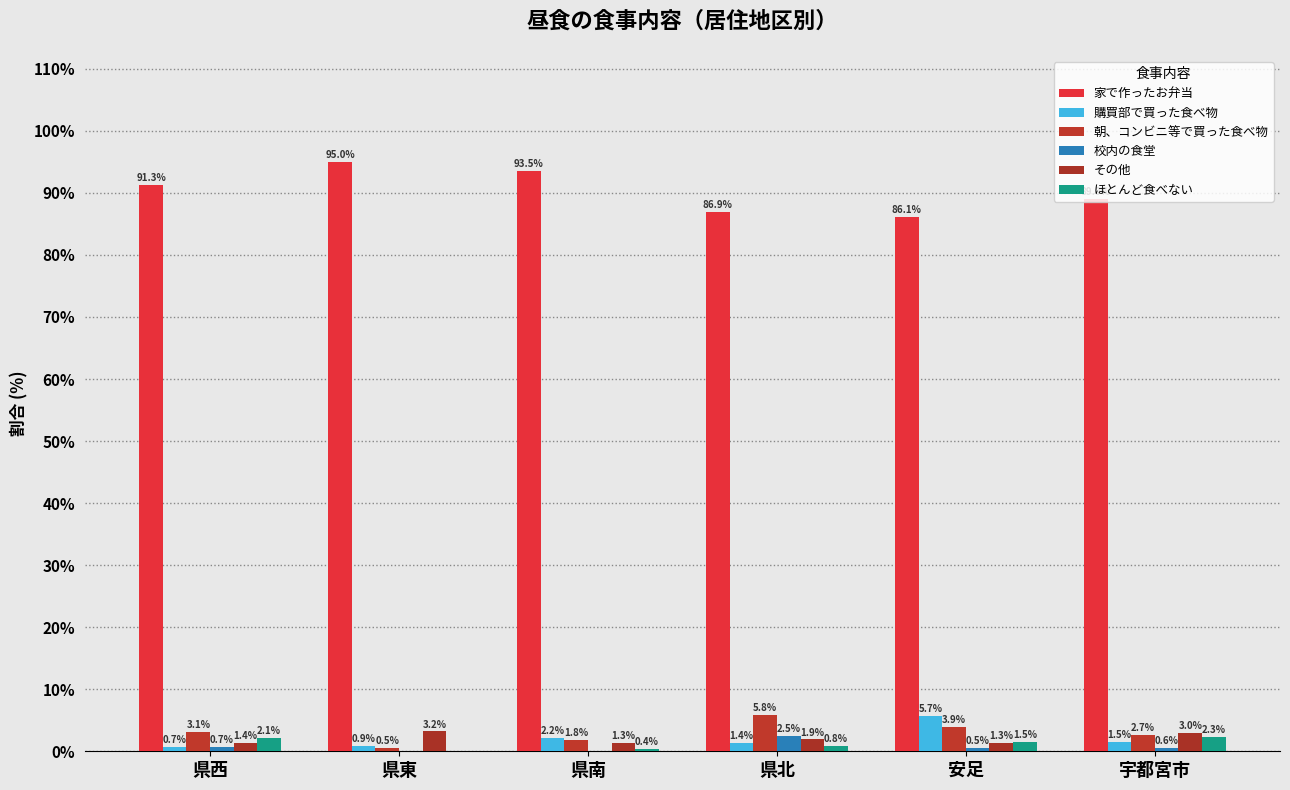

How many data points in ほとんど食べない are above 1?

3